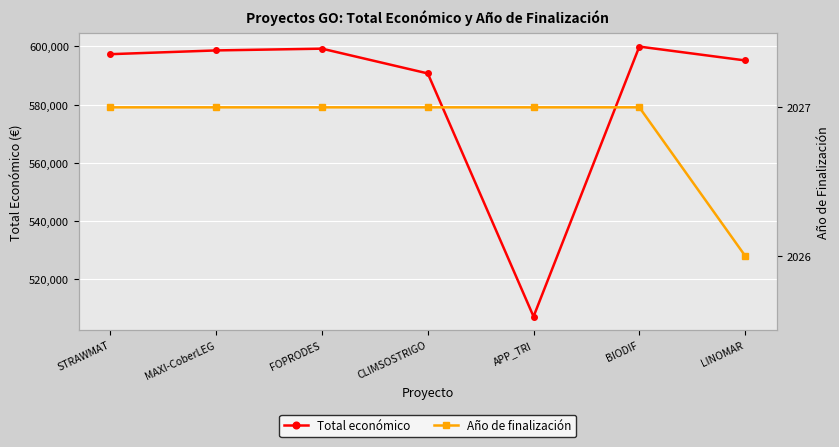

In Total económico, how many points are lower than both neighbors (excluding endpoints)?

1